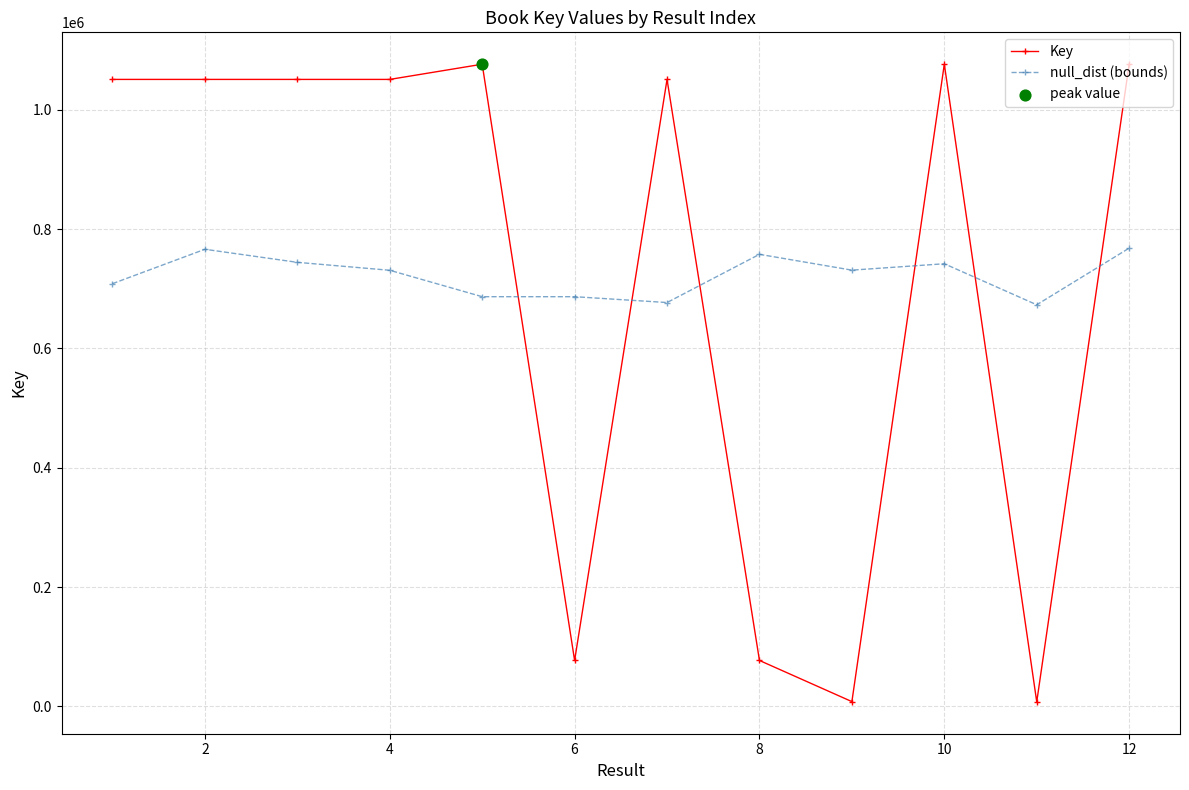

At how many categories does at least one series exceed 49833?

12